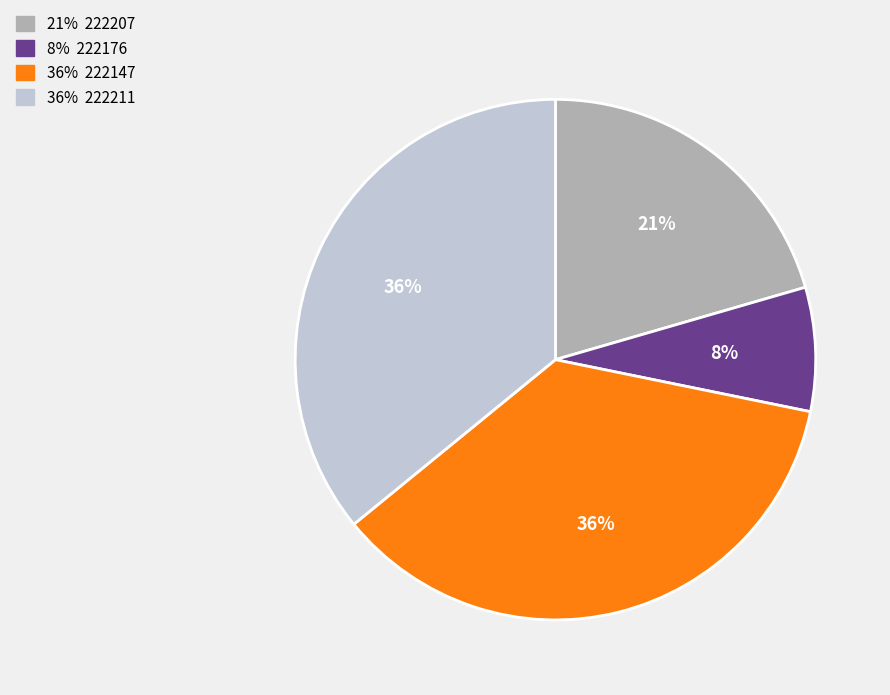

Does any single category account for the majority?

No